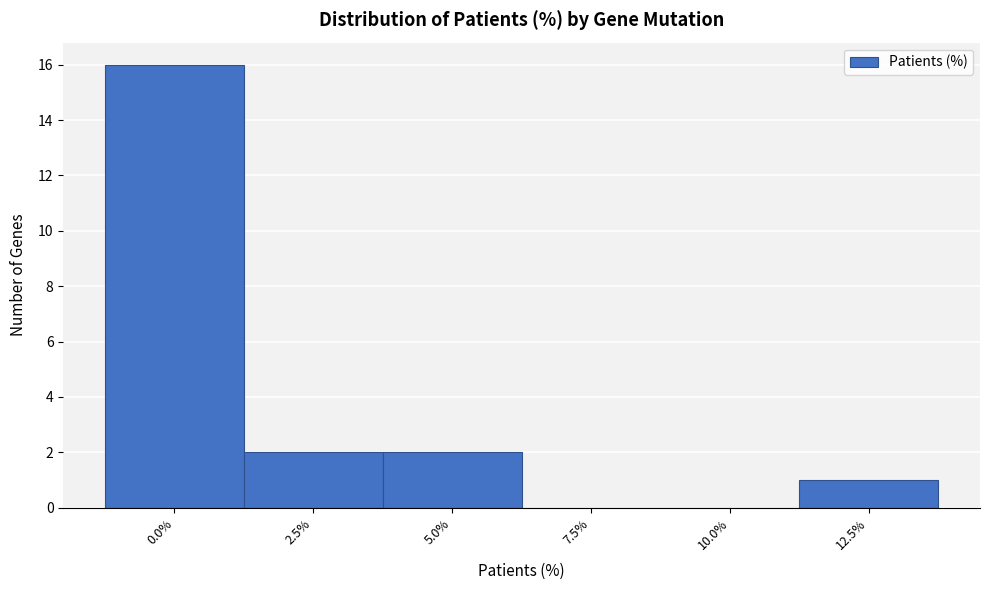

Reading left to right, transcribe all the data shown in this chart.

0.0%=16	2.5%=2	5.0%=2	7.5%=0	10.0%=0	12.5%=1